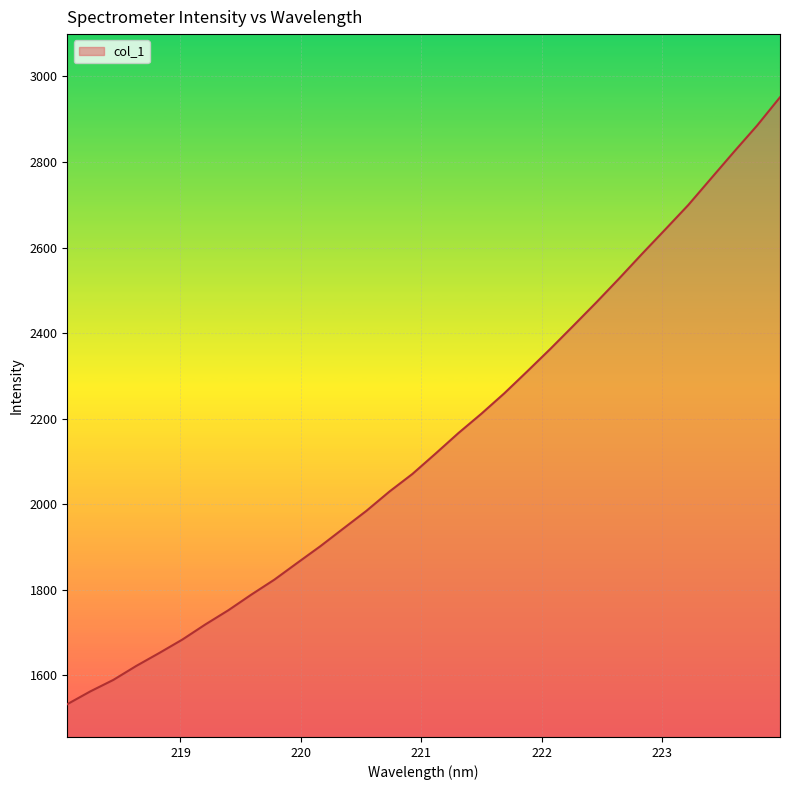

What is the maximum value shown in the chart?

2951.2